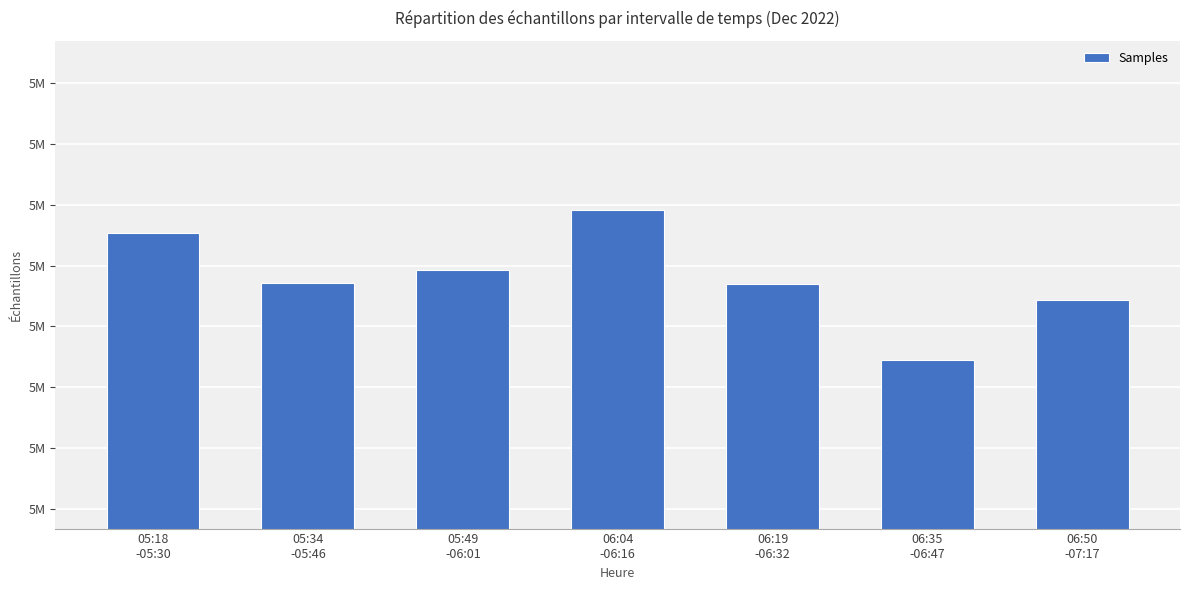

Does the chart contain any negative values?

No